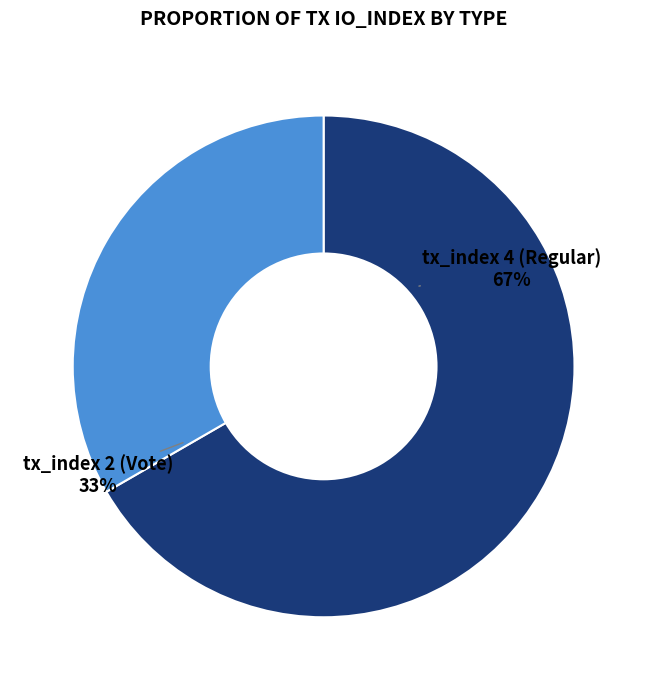

True or false: tx_index 2 (Vote) accounts for 28% of the total.

False